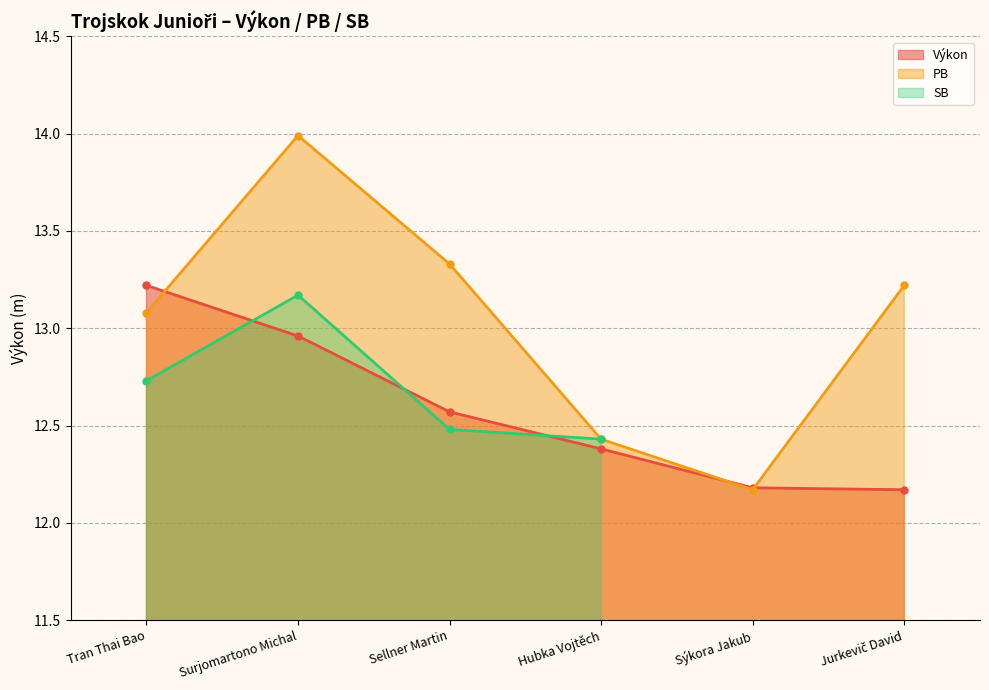

What position from the left is Sellner Martin?

3